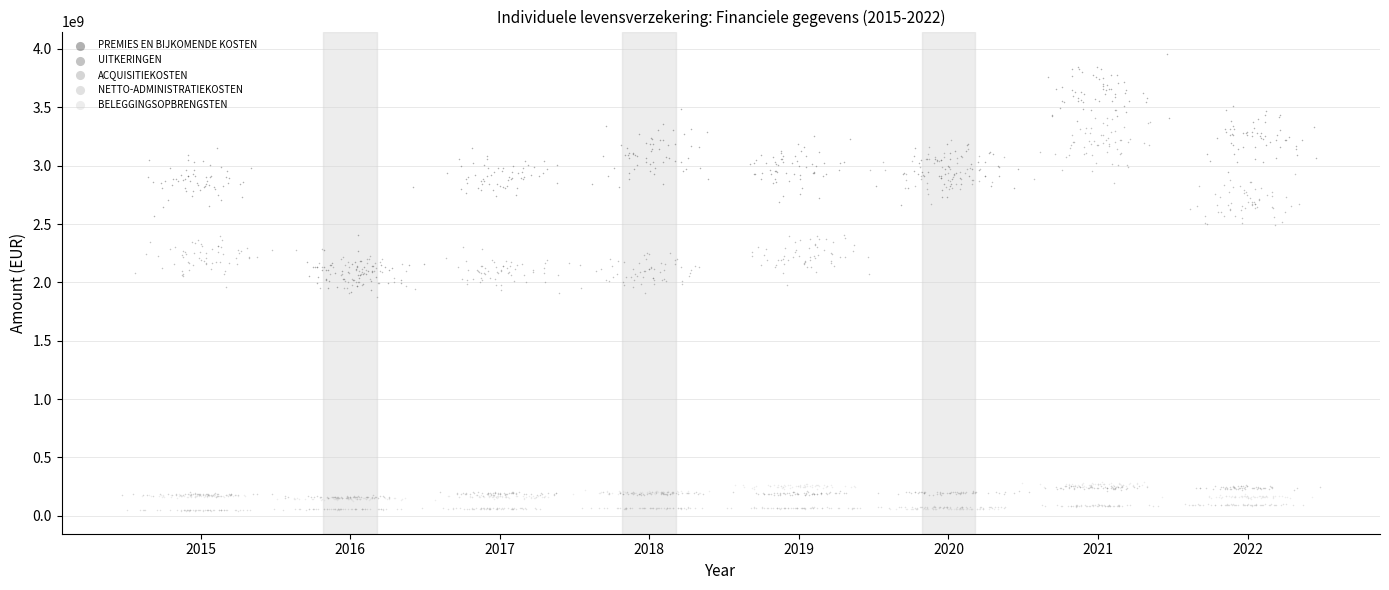

Which series has the largest Y range (max minus min)?

PREMIES EN BIJKOMENDE KOSTEN